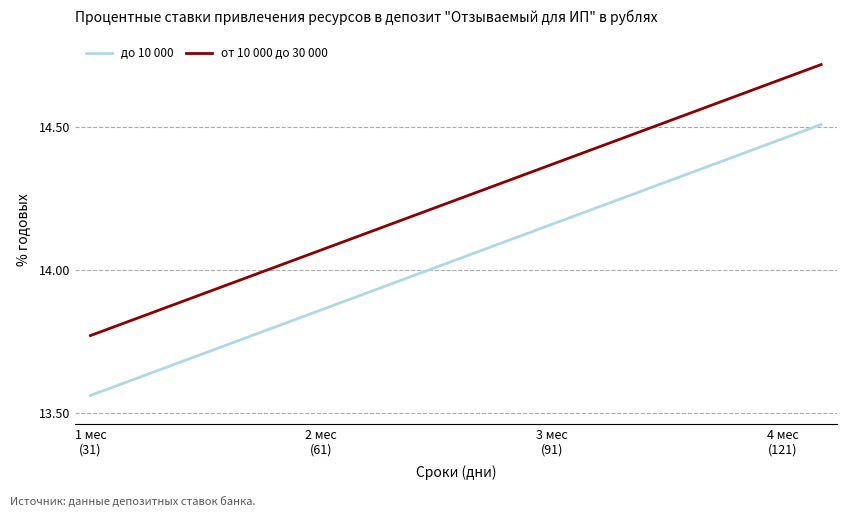

What is the sum of all до 10 000 values?

280.7